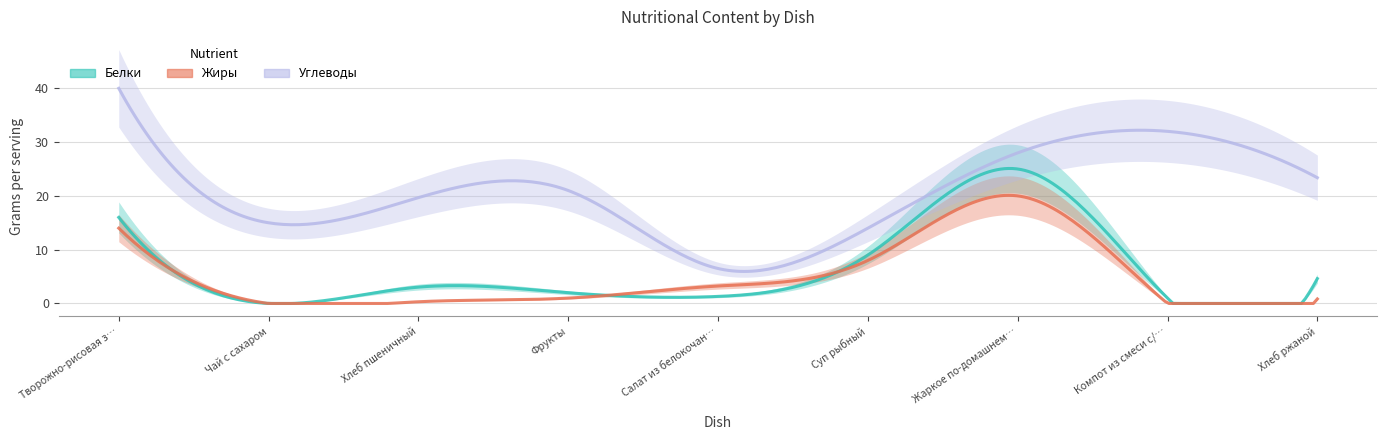

In Белки, how many points are higher than both neighbors (excluding endpoints)?

2